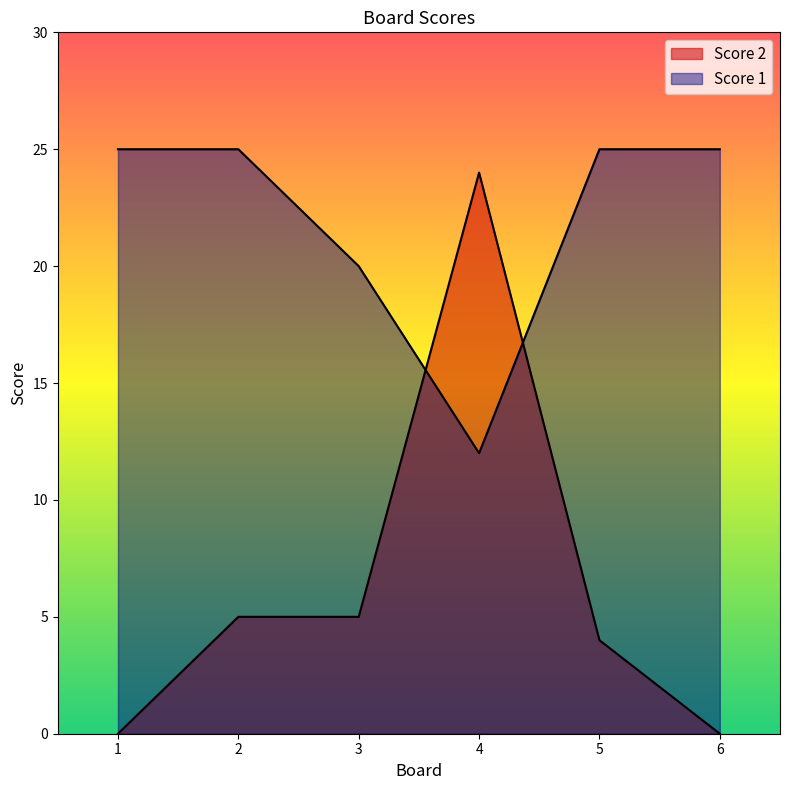

Which series has the widest spread of values?

Score 2